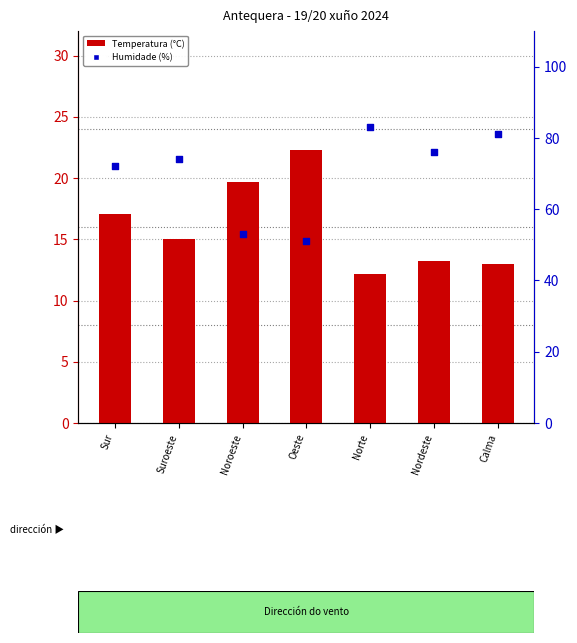

What is the total value across all series at Suroeste?

89.0